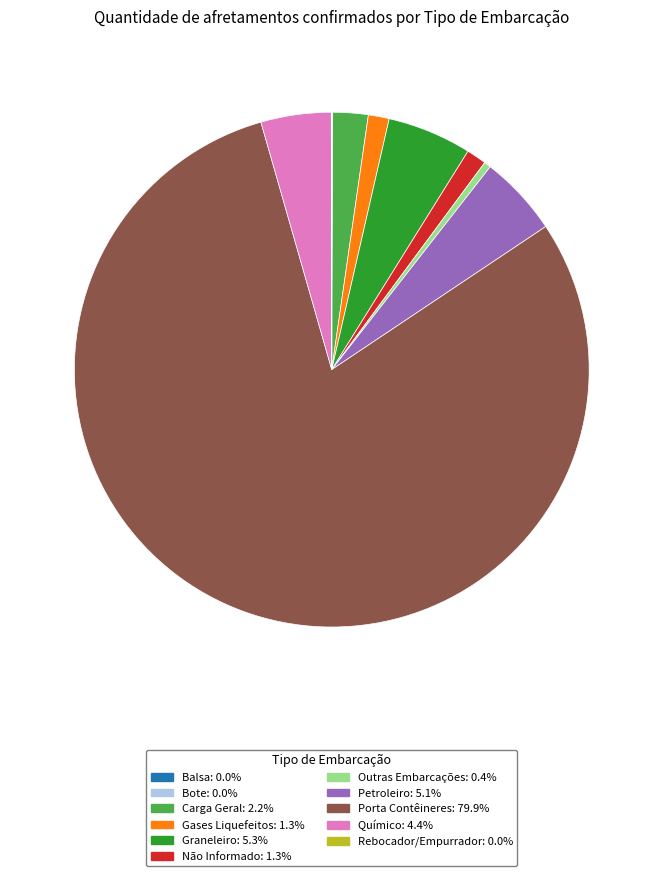

Which category has the biggest portion of the pie?

Porta Contêineres